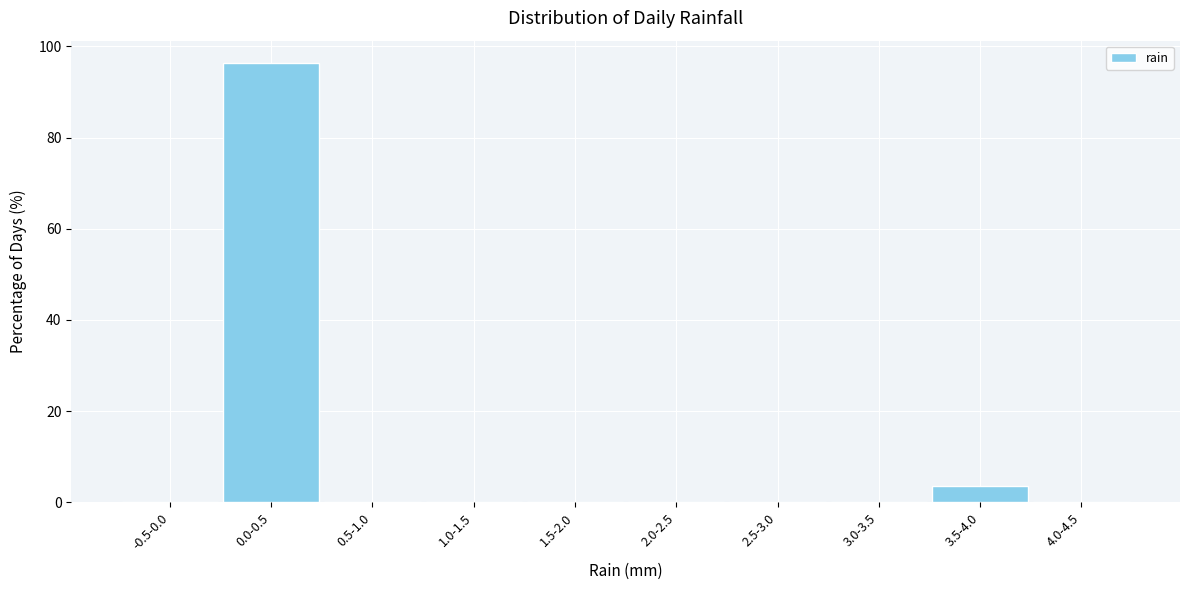

Reading right to left, list all the values displayed in this chart.

4.0-4.5=0.0	3.5-4.0=3.6	3.0-3.5=0.0	2.5-3.0=0.0	2.0-2.5=0.0	1.5-2.0=0.0	1.0-1.5=0.0	0.5-1.0=0.0	0.0-0.5=96.4	-0.5-0.0=0.0